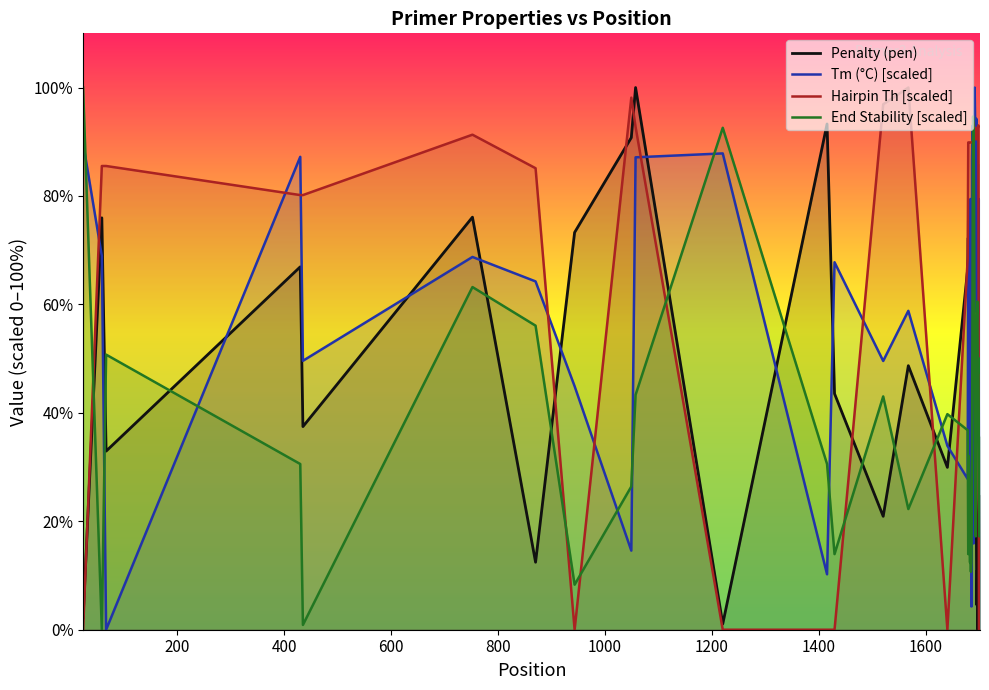

How many lines are shown in the chart?

4